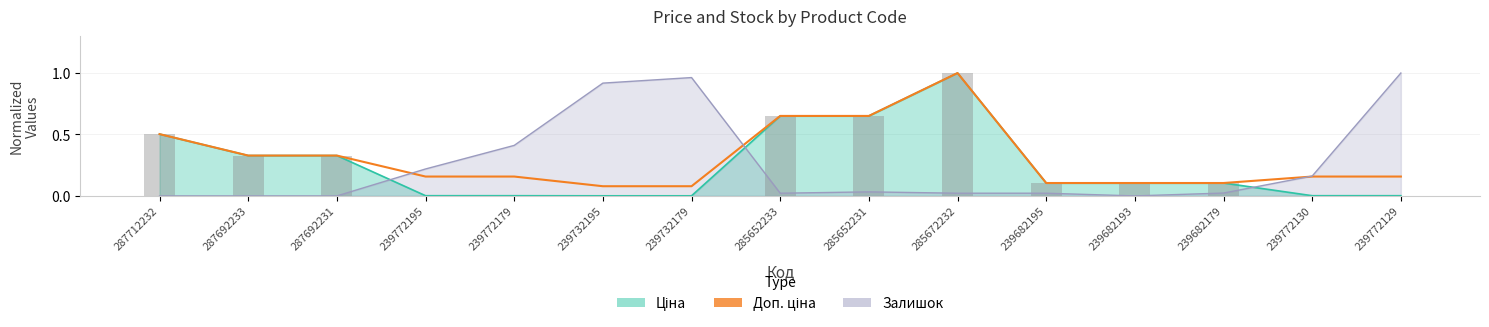

The value at 239682179 is 0.1. True or false?

False